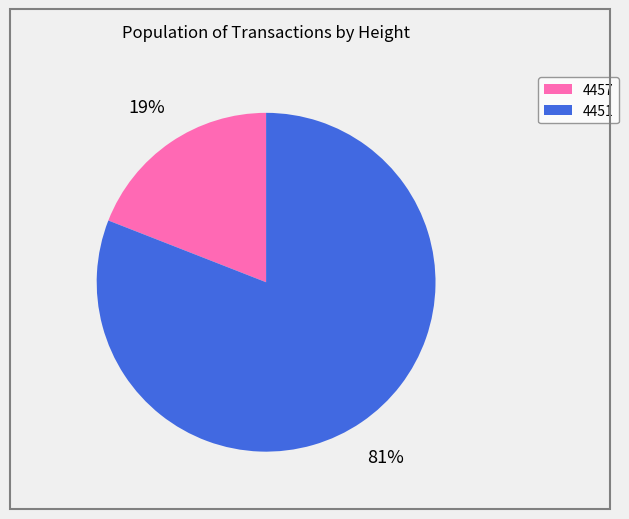

Between 4457 and 4451, which is larger?

4451